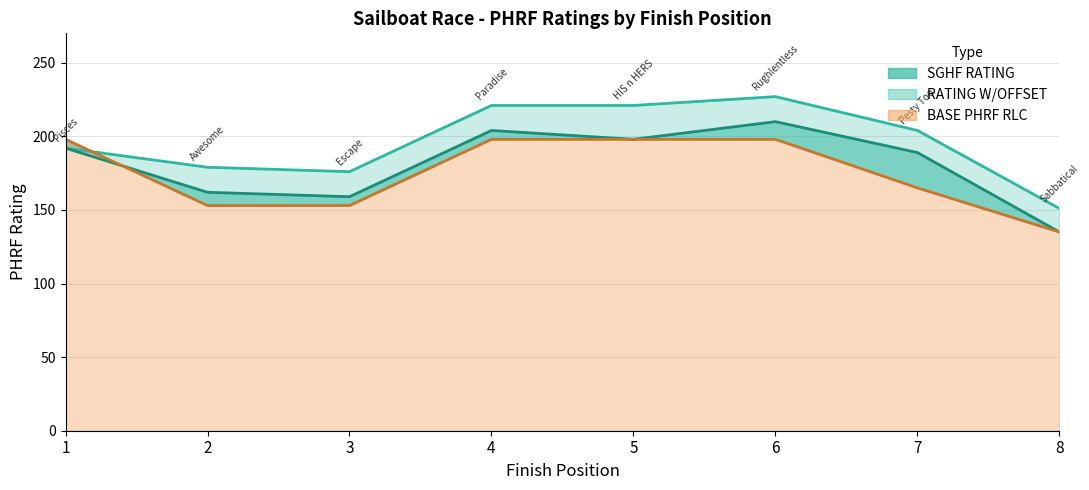

The value of SGHF RATING at 7 is 305. True or false?

False